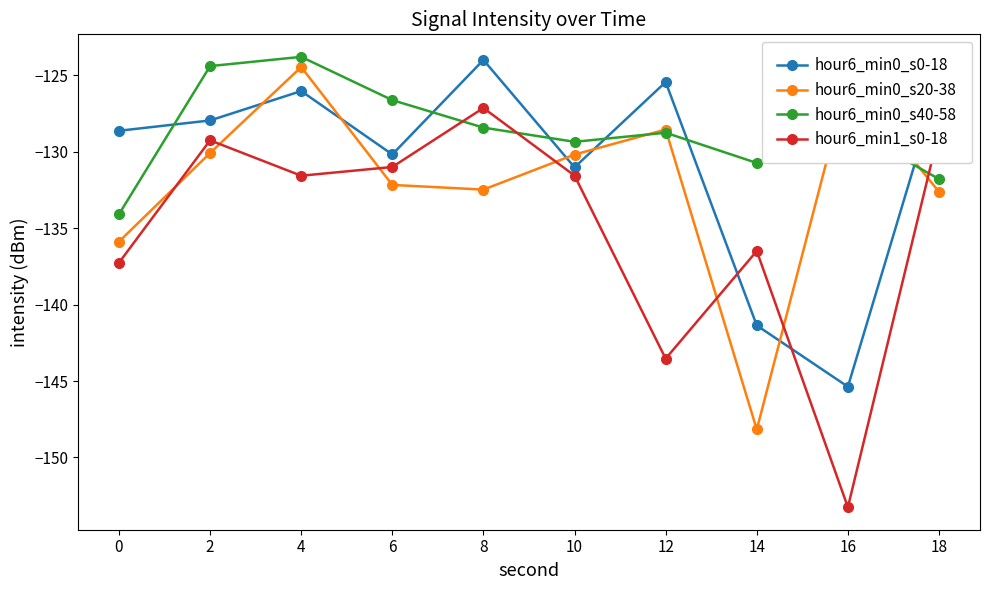

How many values in the hour6_min0_s40-58 series are below -128?

7